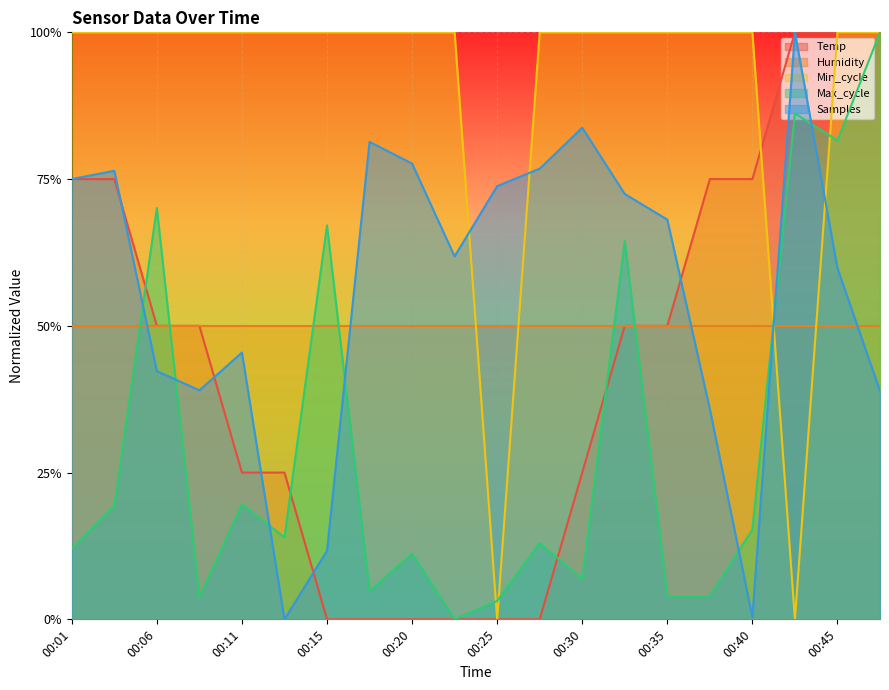

True or false: Temp has a value of 0.0 at 00:20.

True